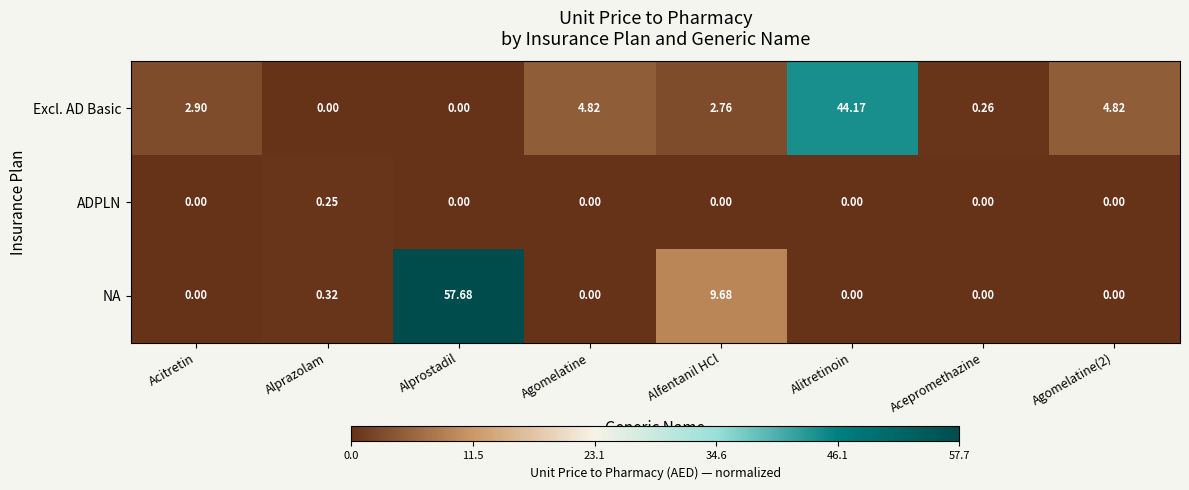

At which label does NA reach its peak?

Alprostadil